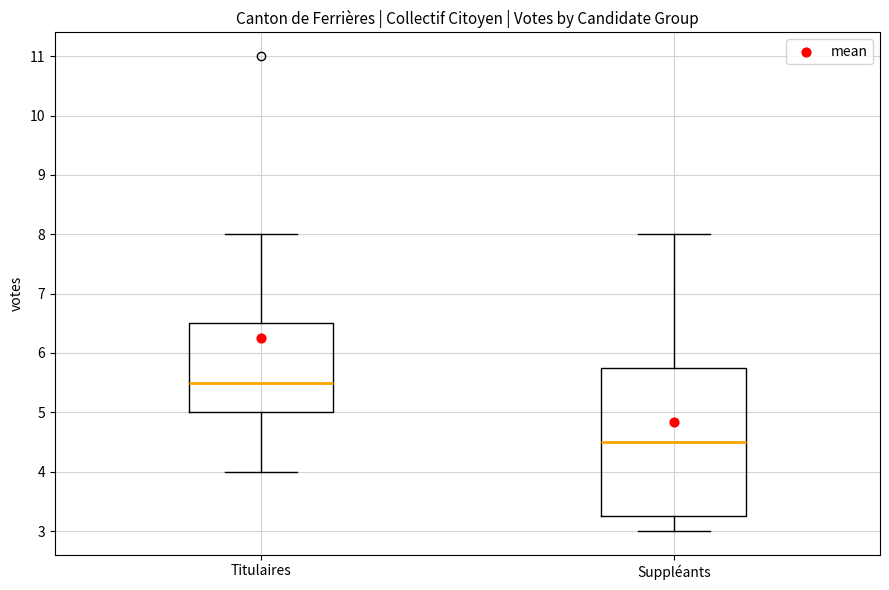

Reading left to right, transcribe this box plot: for each box, give where its median line is, the range the box spans, and where its two whiskers end, as read against the y-axis. The values are not printed on the chart, so give them approximately, as read against the axis.

Titulaires: median 5.5, box 5.0 to 6.5, whiskers 4.0 to 8.0
Suppléants: median 4.5, box 3.3 to 5.8, whiskers 3.0 to 8.0